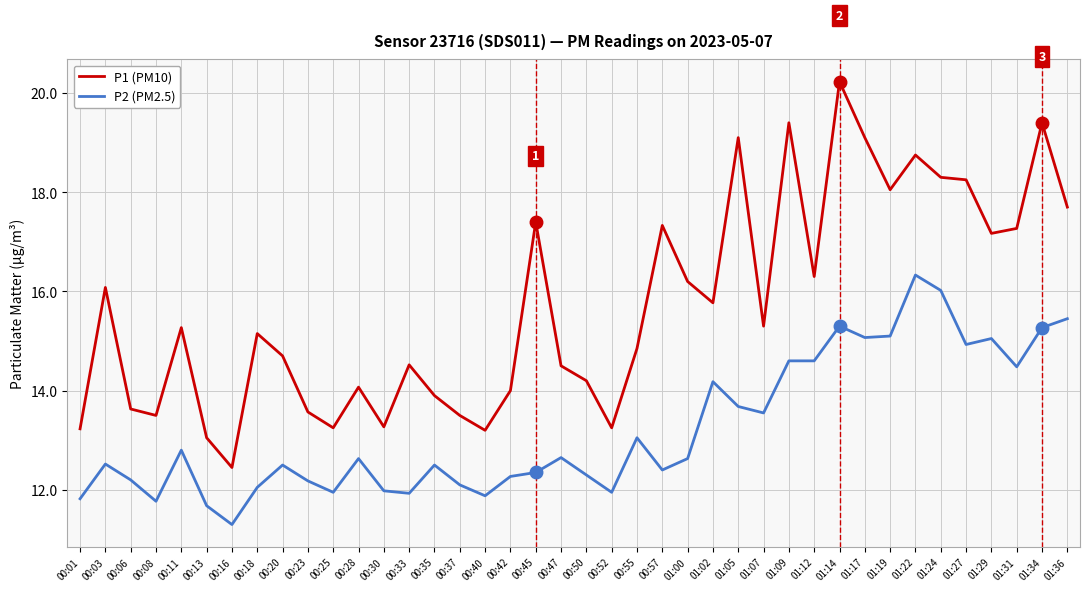

What position from the right is 00:50?

20